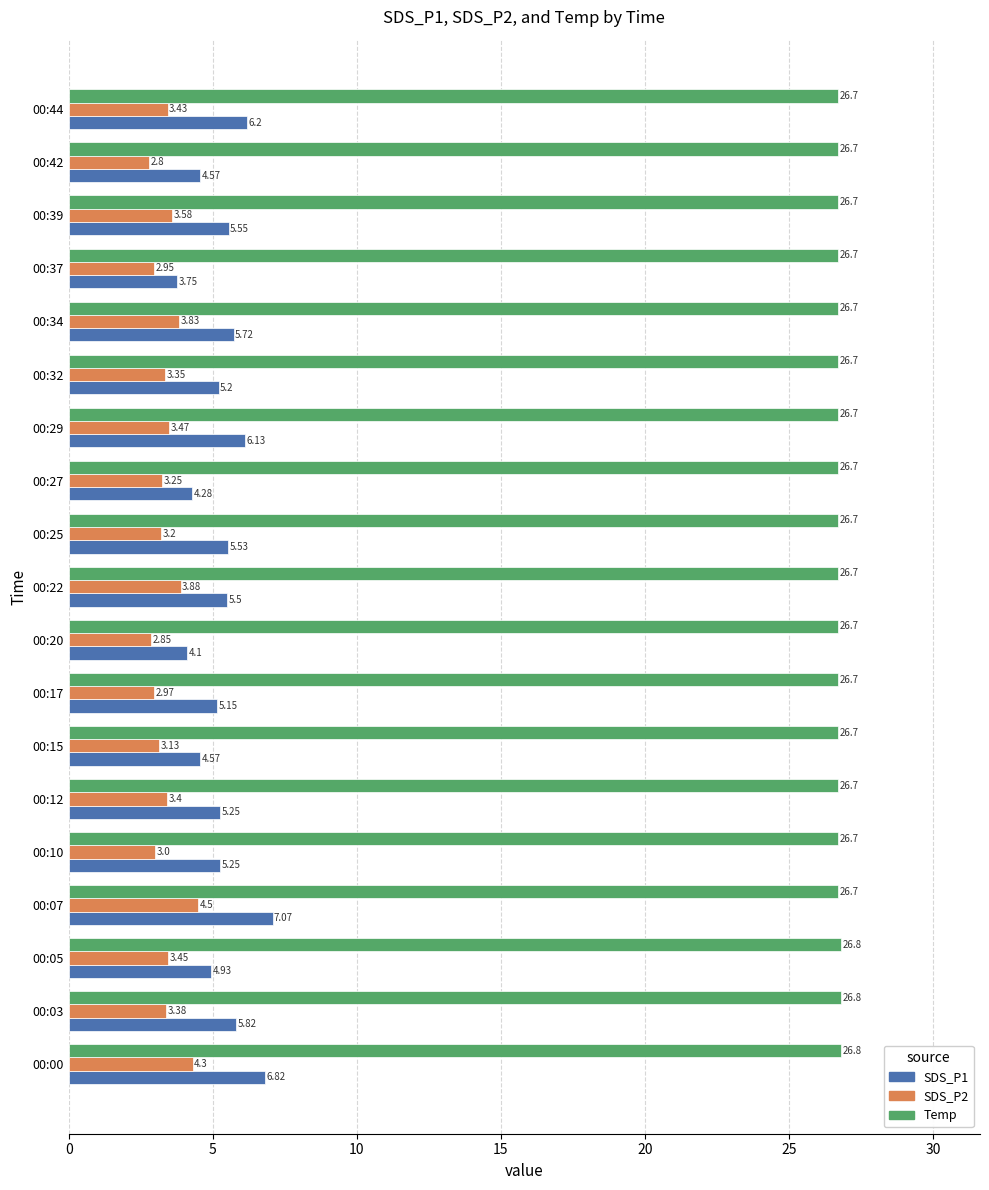

Rank the series by their maximum value, from highest to lowest.

Temp, SDS_P1, SDS_P2